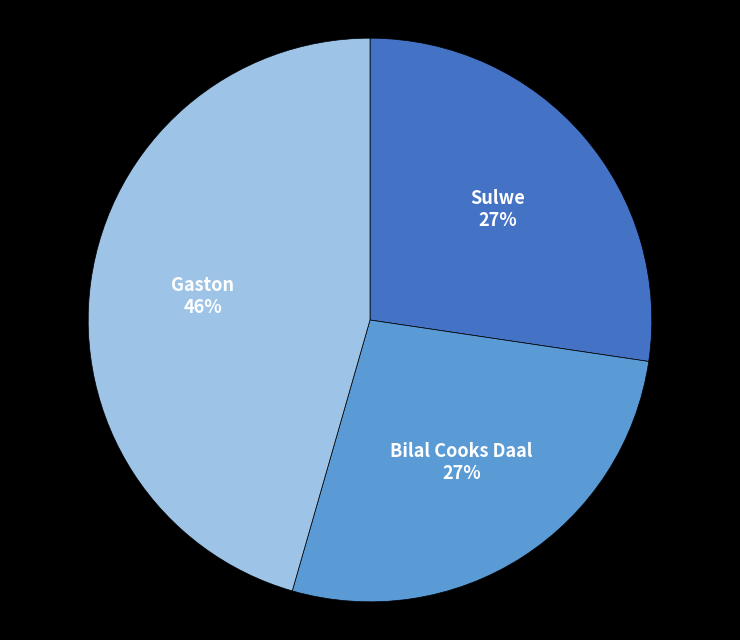

The Bilal Cooks Daal slice represents 13% of the pie. True or false?

False